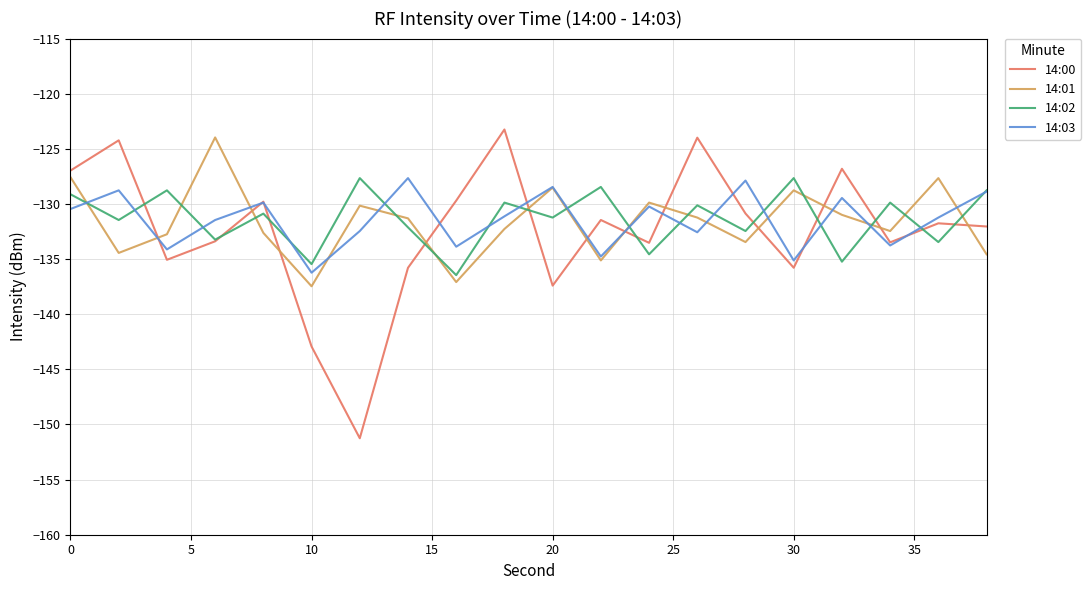

Which series has the largest range (max minus min)?

14:00